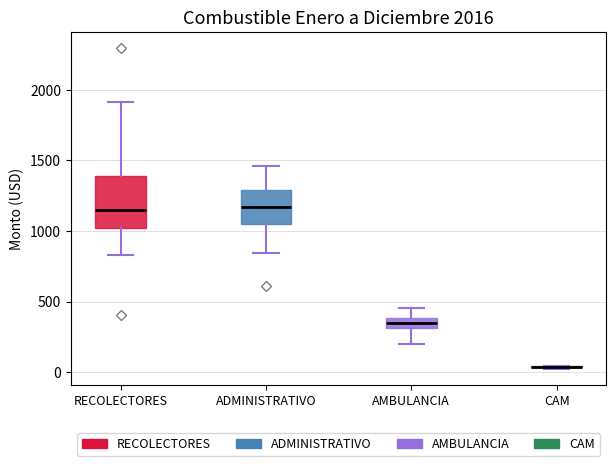

Where does the lower whisker of the box for RECOLECTORES end on the y-axis? The values are not printed on the chart, so give them approximately, as read against the axis.

850